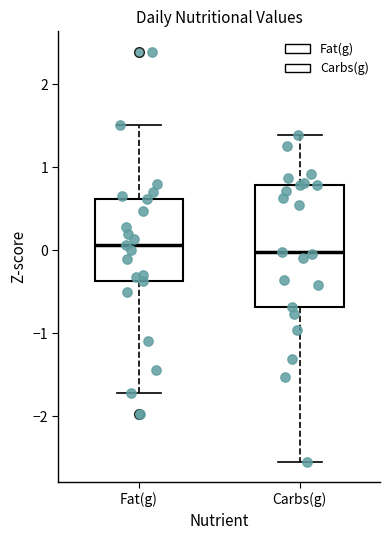

Reading left to right, read every box against the y-axis: the position of its median line, the range the box covers, and the ends of its whiskers. The values are not printed on the chart, so give them approximately, as read against the axis.

Fat(g): median 0.1, box -0.4 to 0.6, whiskers -1.7 to 1.5
Carbs(g): median 0.0, box -0.7 to 0.8, whiskers -2.5 to 1.4